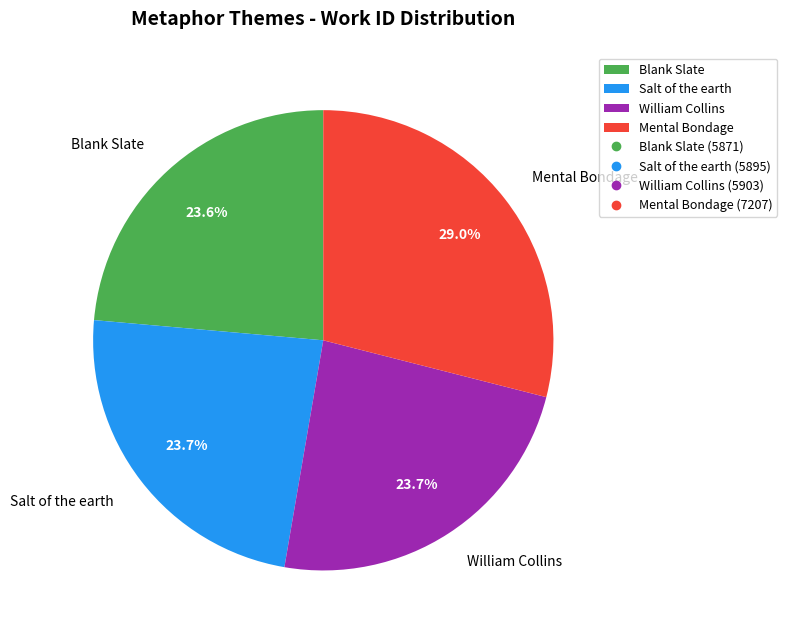

Combined, what portion of the pie is Blank Slate and Mental Bondage?

52.6%